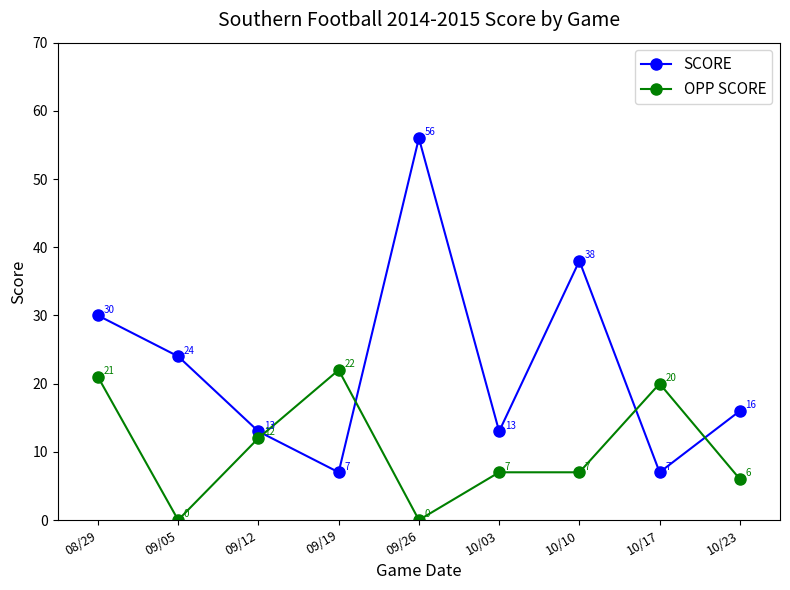

How many lines are shown in the chart?

2